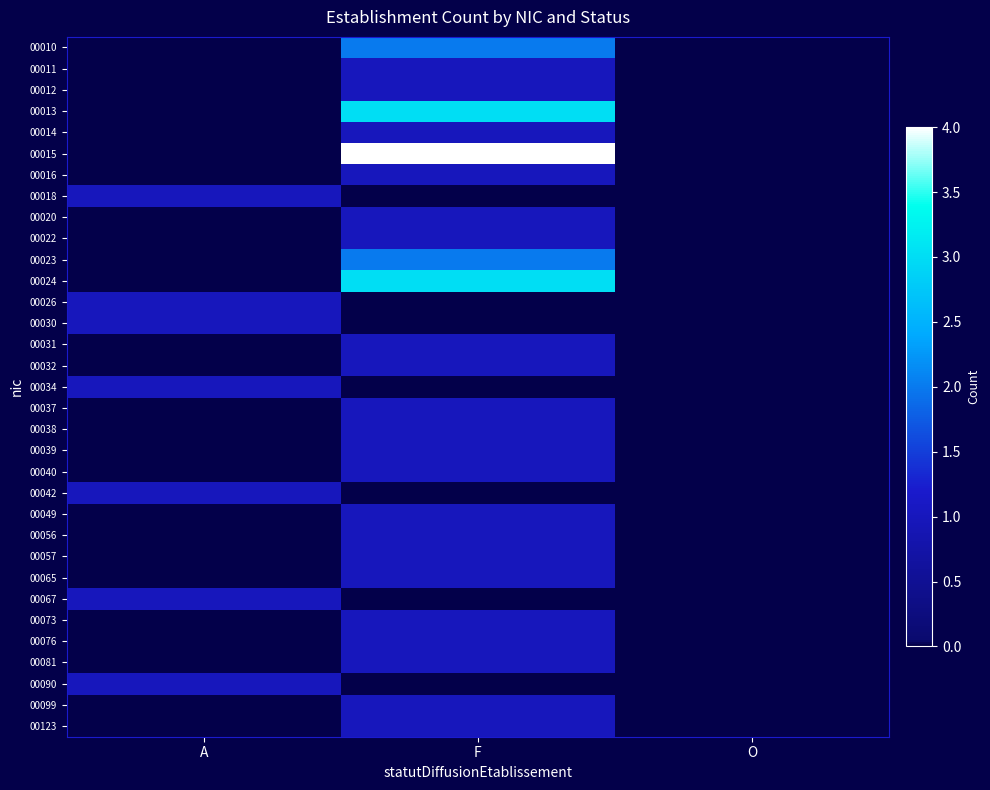

Reading right to left, transcribe all the data shown in this chart.

00010: O=0	F=2	A=0
00011: O=0	F=1	A=0
00012: O=0	F=1	A=0
00013: O=0	F=3	A=0
00014: O=0	F=1	A=0
00015: O=0	F=4	A=0
00016: O=0	F=1	A=0
00018: O=0	F=0	A=1
00020: O=0	F=1	A=0
00022: O=0	F=1	A=0
00023: O=0	F=2	A=0
00024: O=0	F=3	A=0
00026: O=0	F=0	A=1
00030: O=0	F=0	A=1
00031: O=0	F=1	A=0
00032: O=0	F=1	A=0
00034: O=0	F=0	A=1
00037: O=0	F=1	A=0
00038: O=0	F=1	A=0
00039: O=0	F=1	A=0
00040: O=0	F=1	A=0
00042: O=0	F=0	A=1
00049: O=0	F=1	A=0
00056: O=0	F=1	A=0
00057: O=0	F=1	A=0
00065: O=0	F=1	A=0
00067: O=0	F=0	A=1
00073: O=0	F=1	A=0
00076: O=0	F=1	A=0
00081: O=0	F=1	A=0
00090: O=0	F=0	A=1
00099: O=0	F=1	A=0
00123: O=0	F=1	A=0